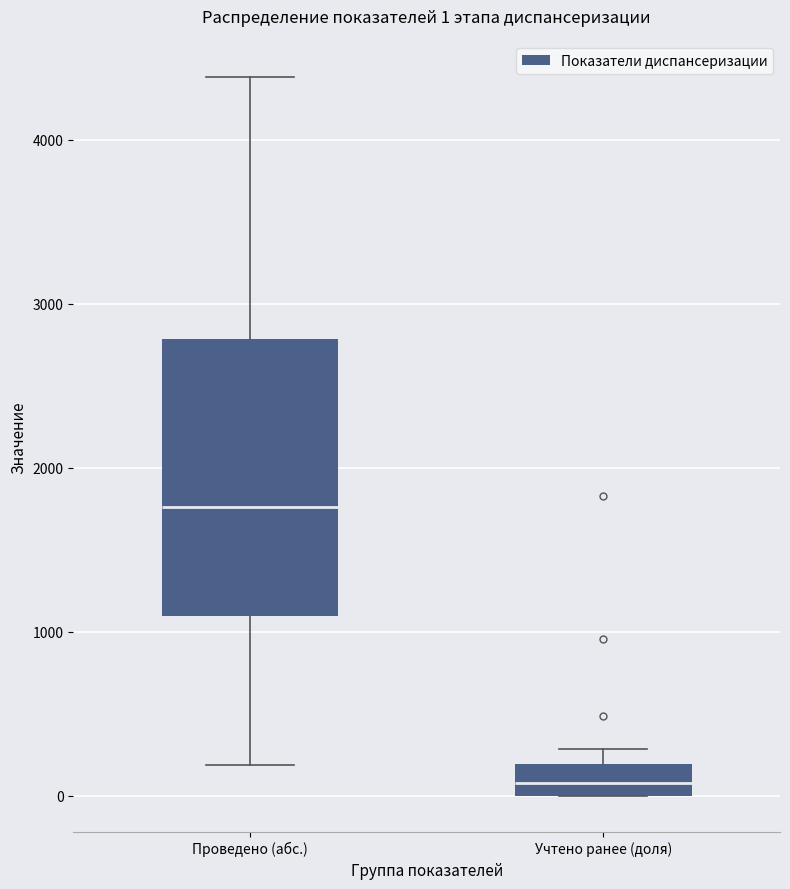

Comparing the boxes themselves (not the whiskers), which one is the tallest?

Проведено (абс.)